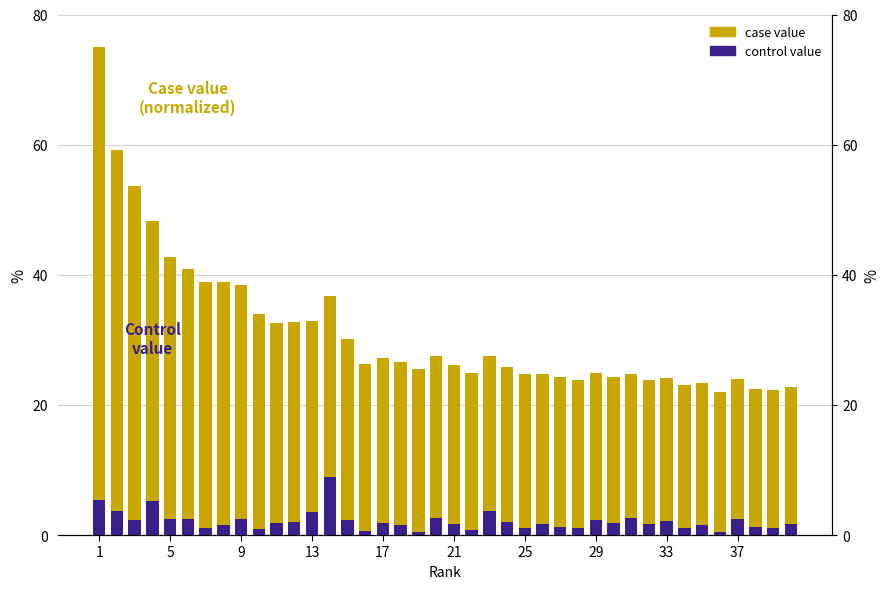

Reading right to left, list all the values displayed in this chart.

case value: 22.8	22.4	22.4	24.0	22.1	23.4	23.0	24.1	23.8	24.8	24.3	24.9	23.9	24.4	24.8	24.8	25.8	27.6	25.0	26.2	27.5	25.6	26.6	27.2	26.2	30.1	36.8	32.8	32.7	32.6	34.0	38.5	38.8	38.9	41.0	42.7	48.3	53.7	59.2	75.0
control value: 1.6	1.2	1.2	2.5	0.5	1.6	1.1	2.1	1.7	2.6	1.8	2.3	1.1	1.3	1.7	1.0	2.0	3.7	0.8	1.6	2.6	0.5	1.5	1.9	0.6	2.3	8.9	3.5	2.1	1.8	0.9	2.5	1.6	1.1	2.5	2.5	5.2	2.3	3.7	5.4